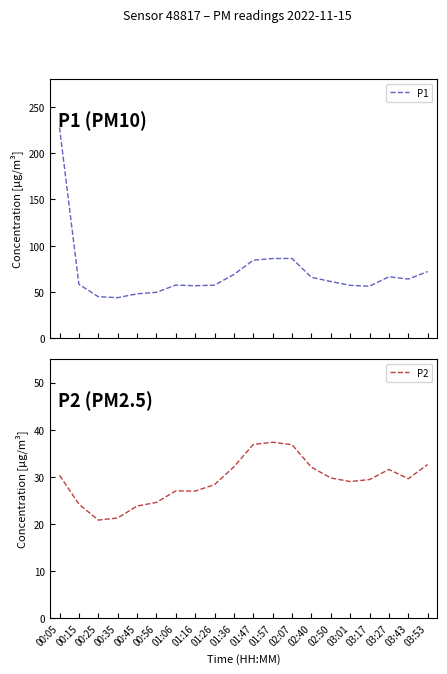

Does the chart display data point markers on the line(s)?

No